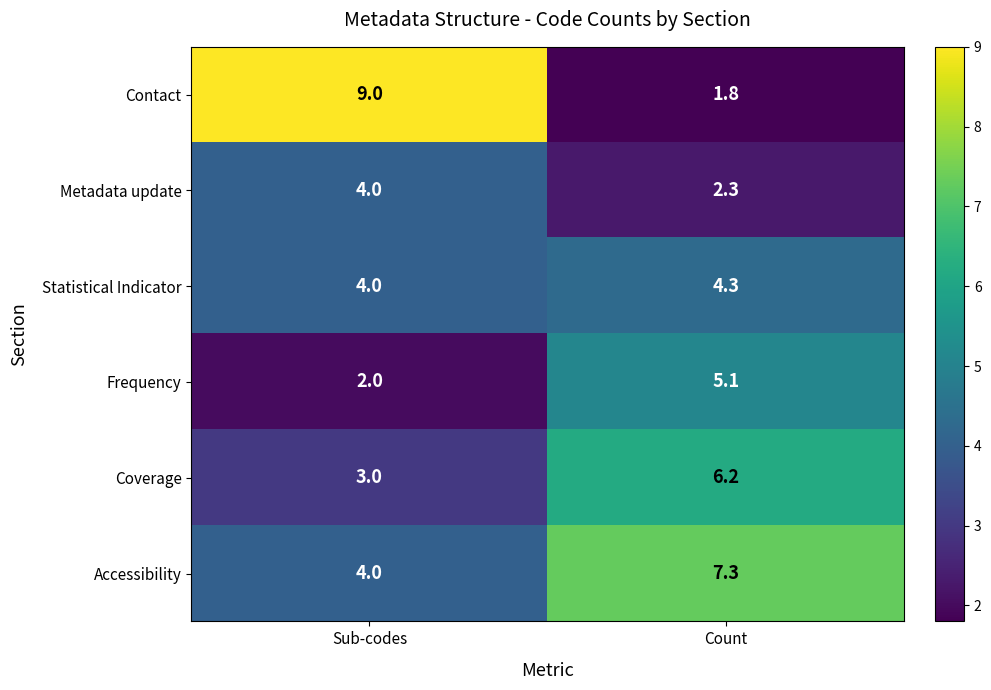

The value of Coverage at Count is 8.3. True or false?

False